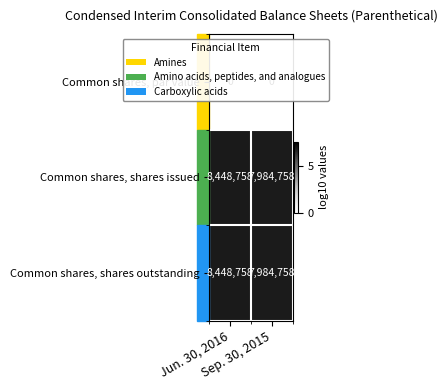

What is the lowest value of the Common shares, shares outstanding series?

7984758